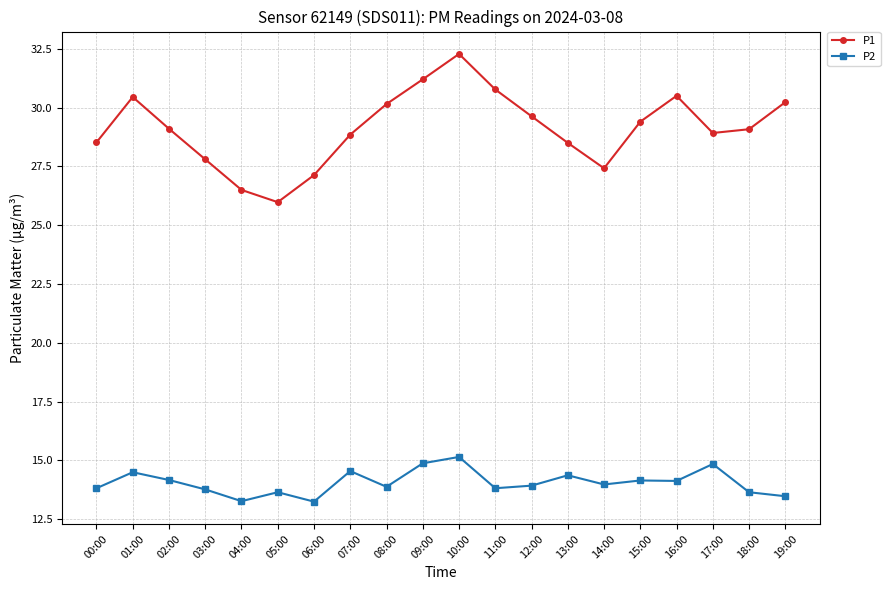

Is it true that P1 equals 14.0 at 05:00?

False